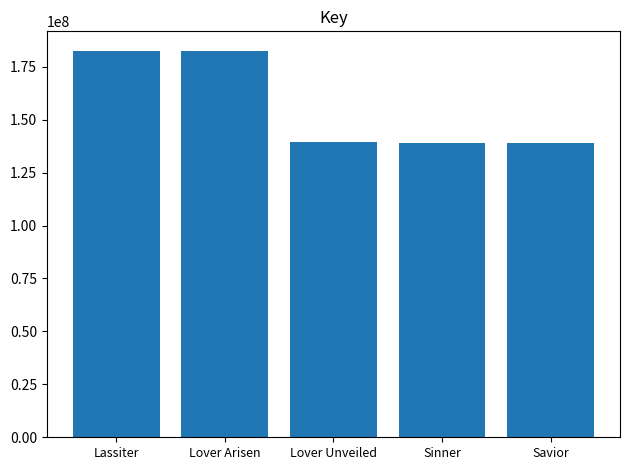

Where is the data nearest to the value 160889408?

Lover Unveiled